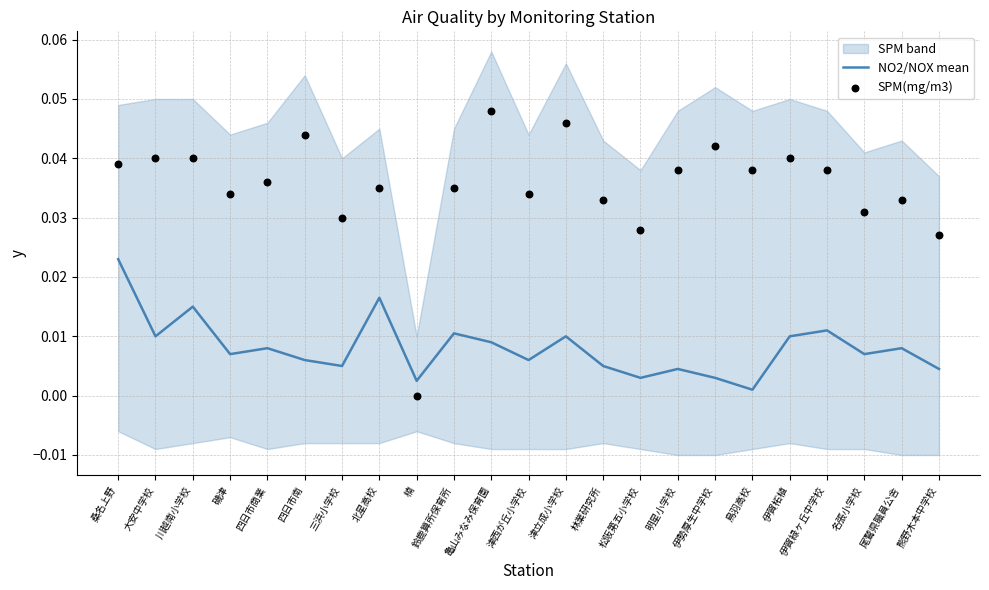

At which category is the sum across all series the highest?

桑名上野